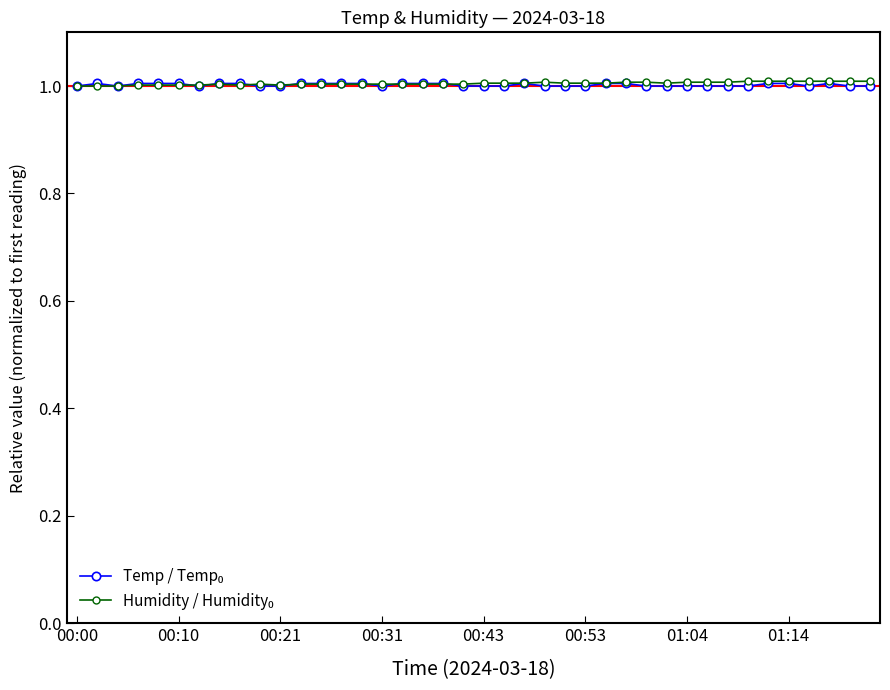

What is the maximum value shown in the chart?

1.0